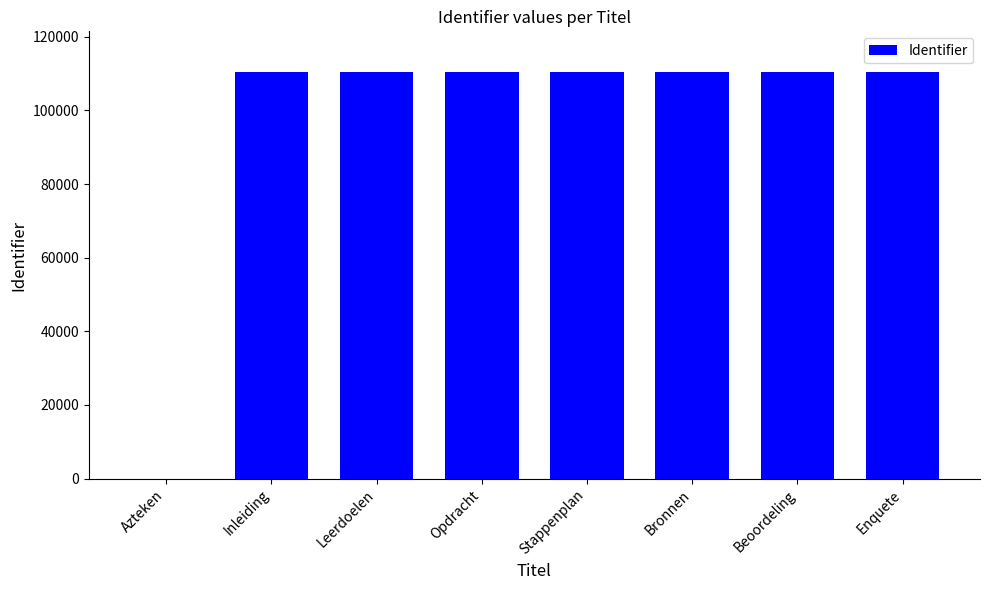

What is the maximum value shown in the chart?

110450